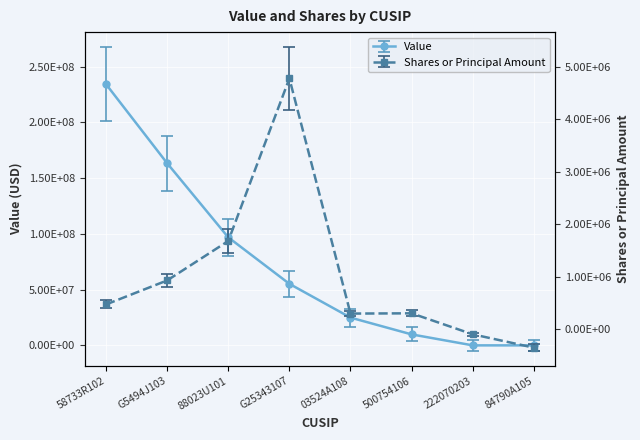

Reading right to left, extract all data points from this chart.

Value: 0	0	9840000	24892000	55156000	96842000	163286000	234149000
Shares or principal amount: -353154	-98506	301393	296443	4777315	1679249	928132	470381